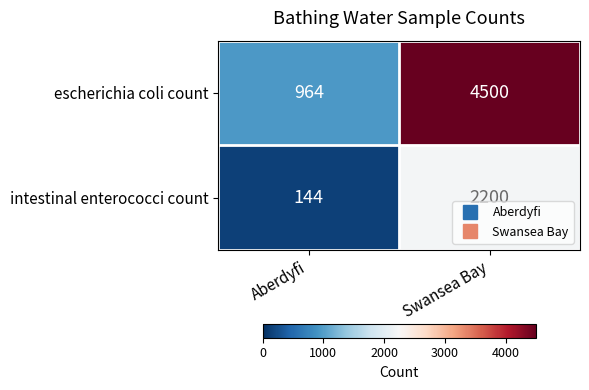

At which label is escherichia coli count closest to 2732?

Aberdyfi